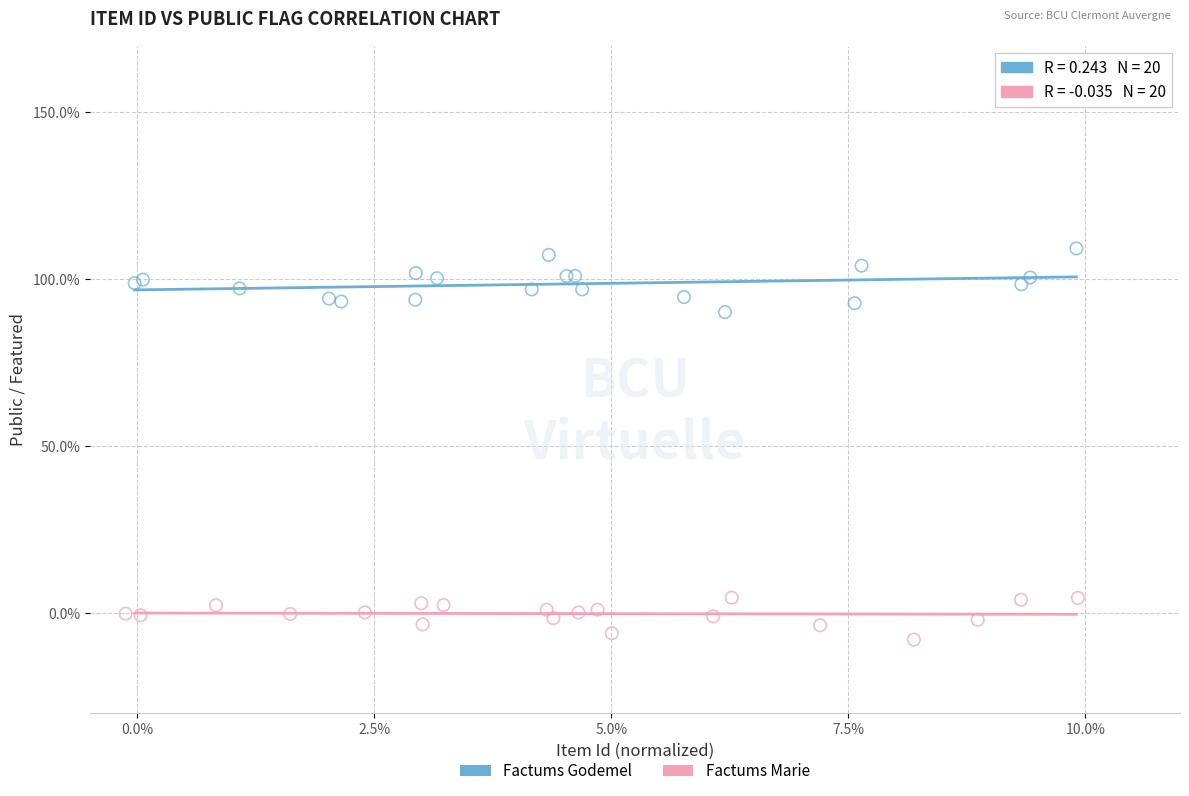

What are all the series names shown in the legend?

Factums Godemel, Factums Marie